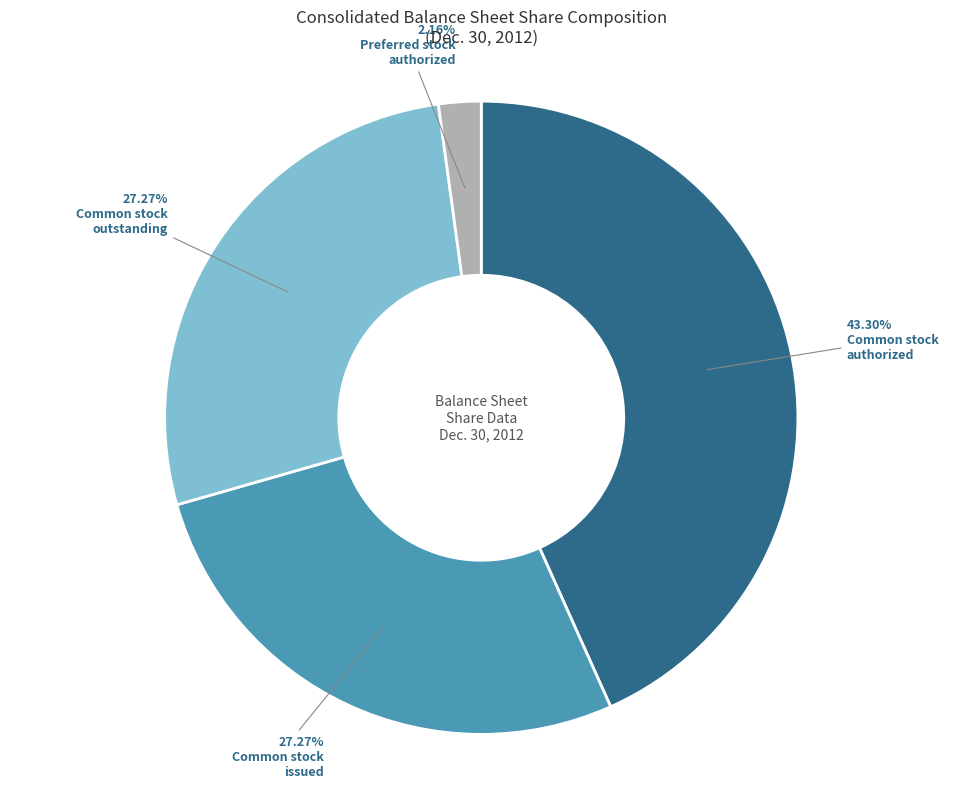

Is there any slice that represents more than half of the pie?

No